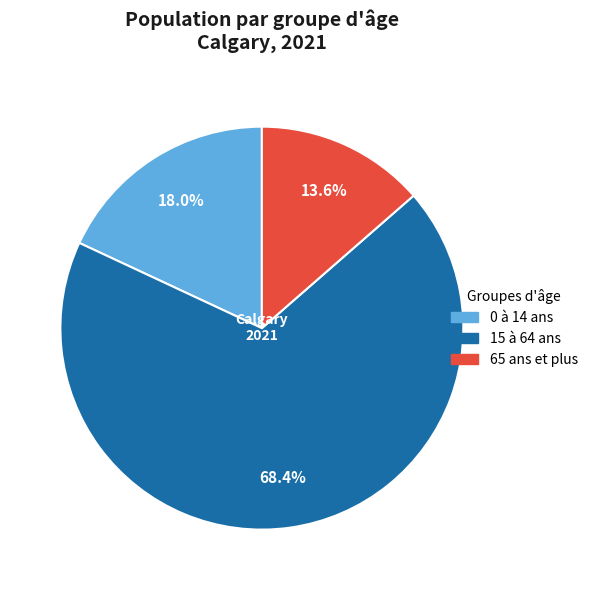

To the nearest percent, what percentage of the pie is 65 ans et plus?

14%